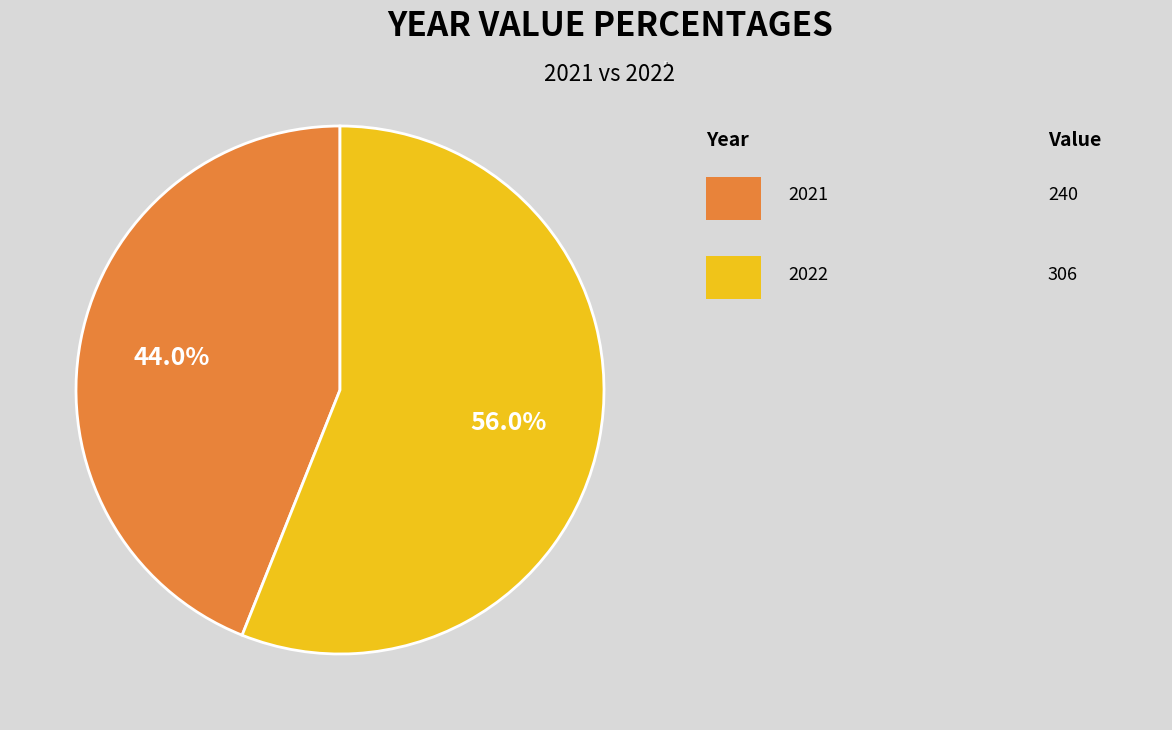

Count the number of slices in the pie.

2